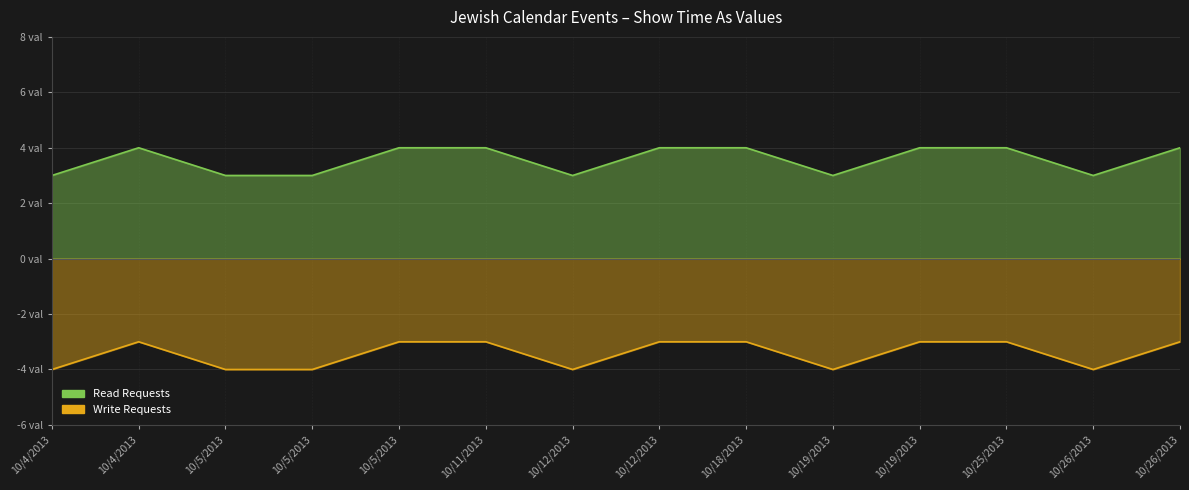

True or false: Read Requests and Write Requests cross at least once.

False